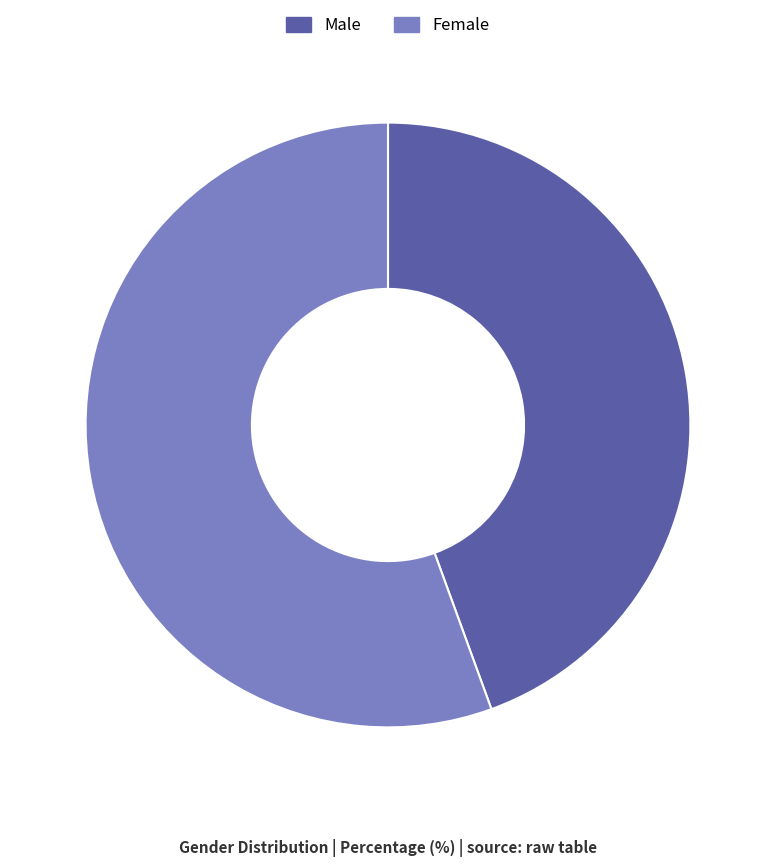

Approximately how many times larger is the value at Male compared to Female?

0.8